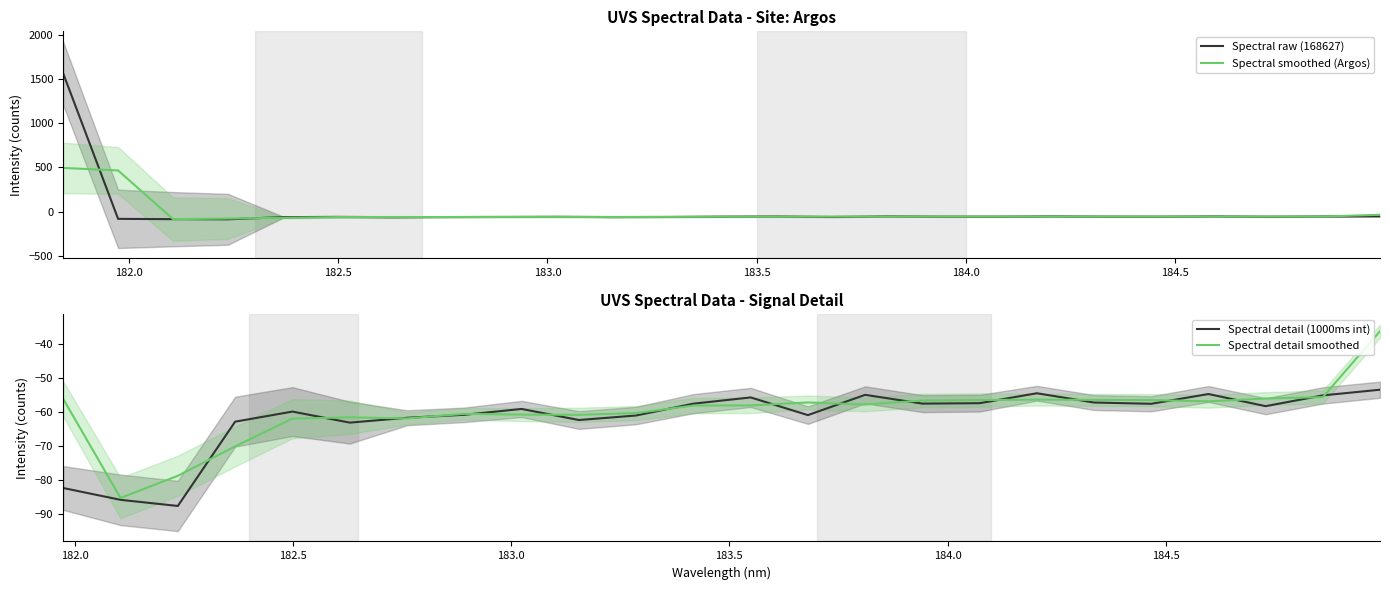

What is the highest value of the Spectral raw (168627) series?

1564.1